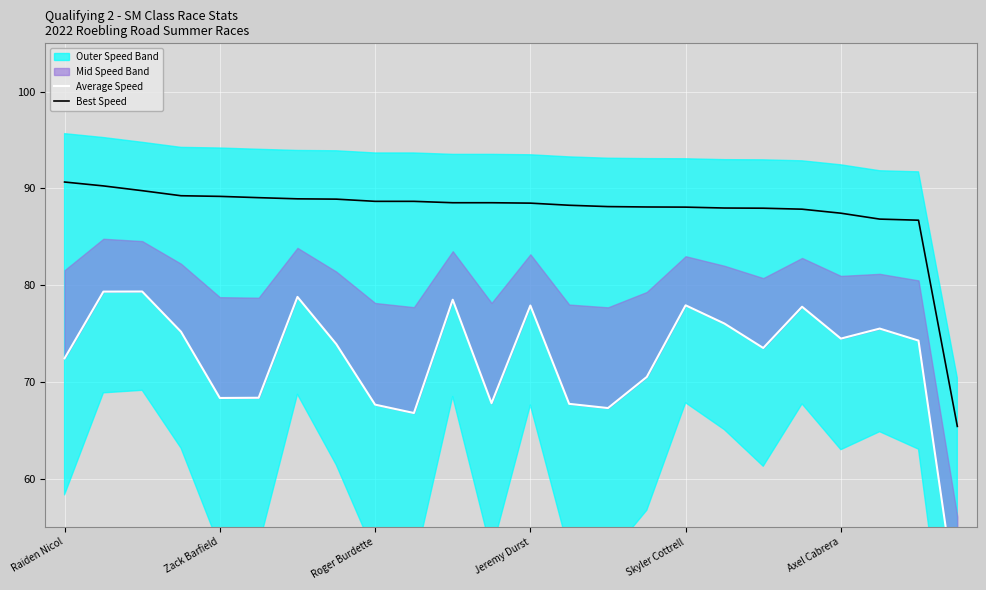

What is the average value of the Average Speed series?

72.3